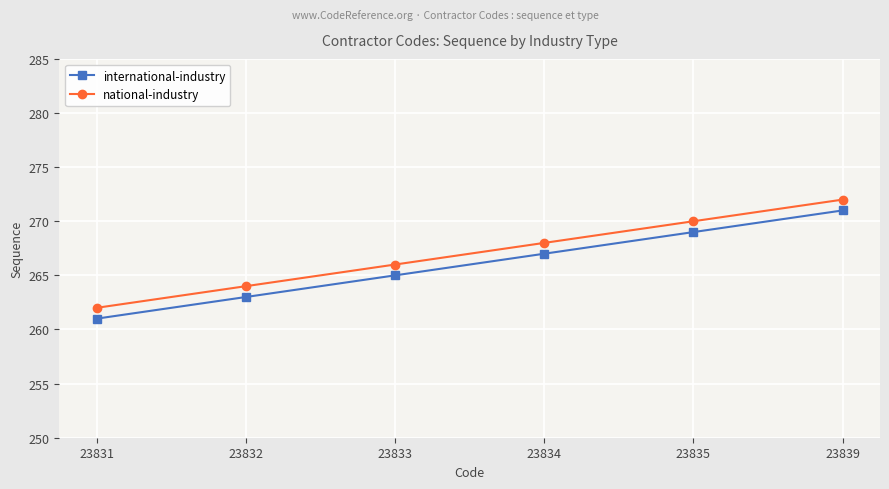

How many lines are shown in the chart?

2